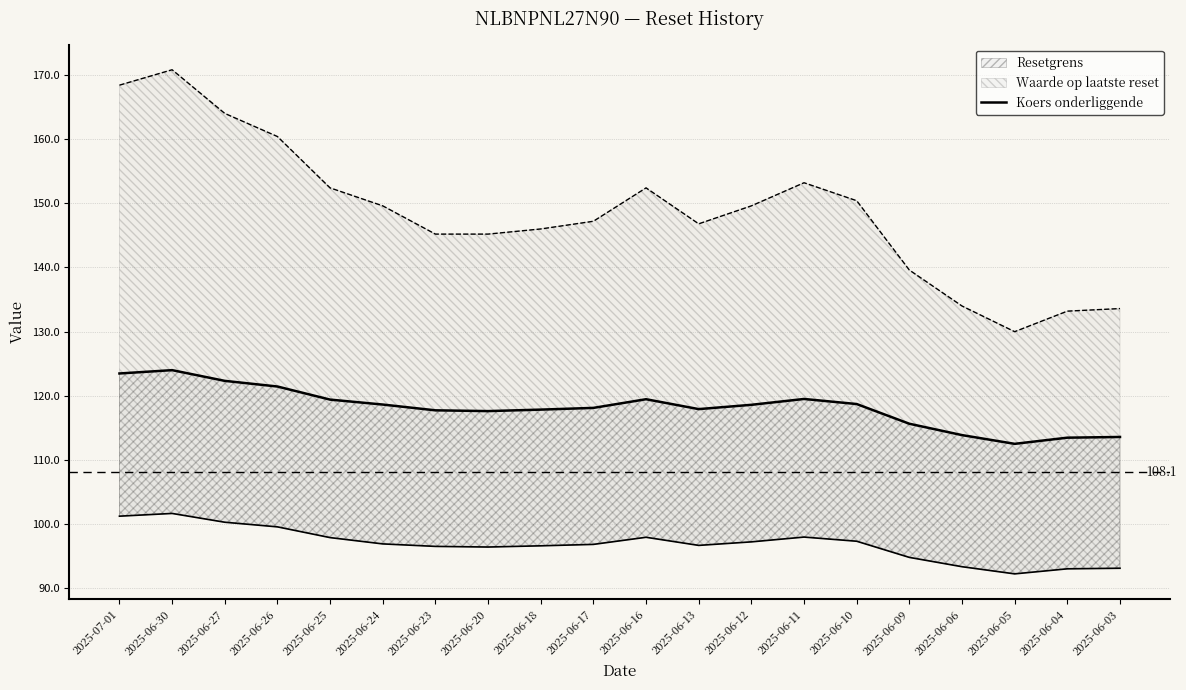

The value at 2025-06-03 is 113.6. True or false?

True